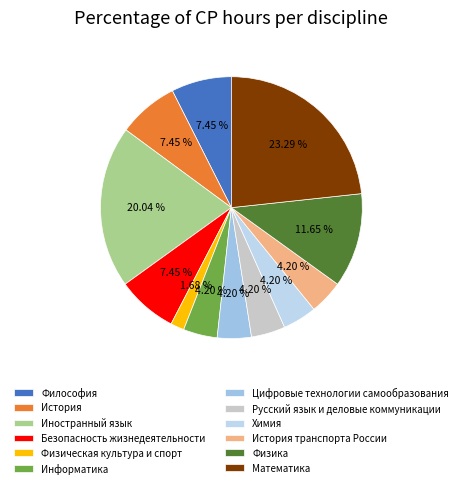

What is the largest slice in the pie chart?

Математика